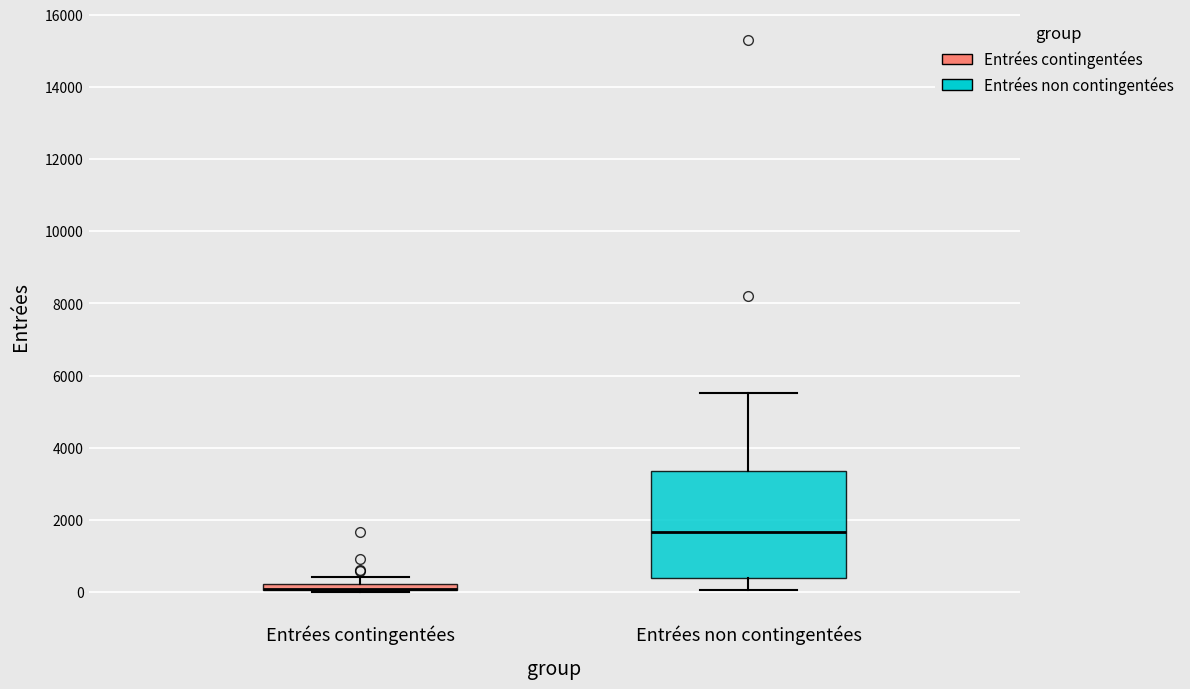

Where does the upper whisker of the box for Entrées contingentées end on the y-axis? The values are not printed on the chart, so give them approximately, as read against the axis.

400